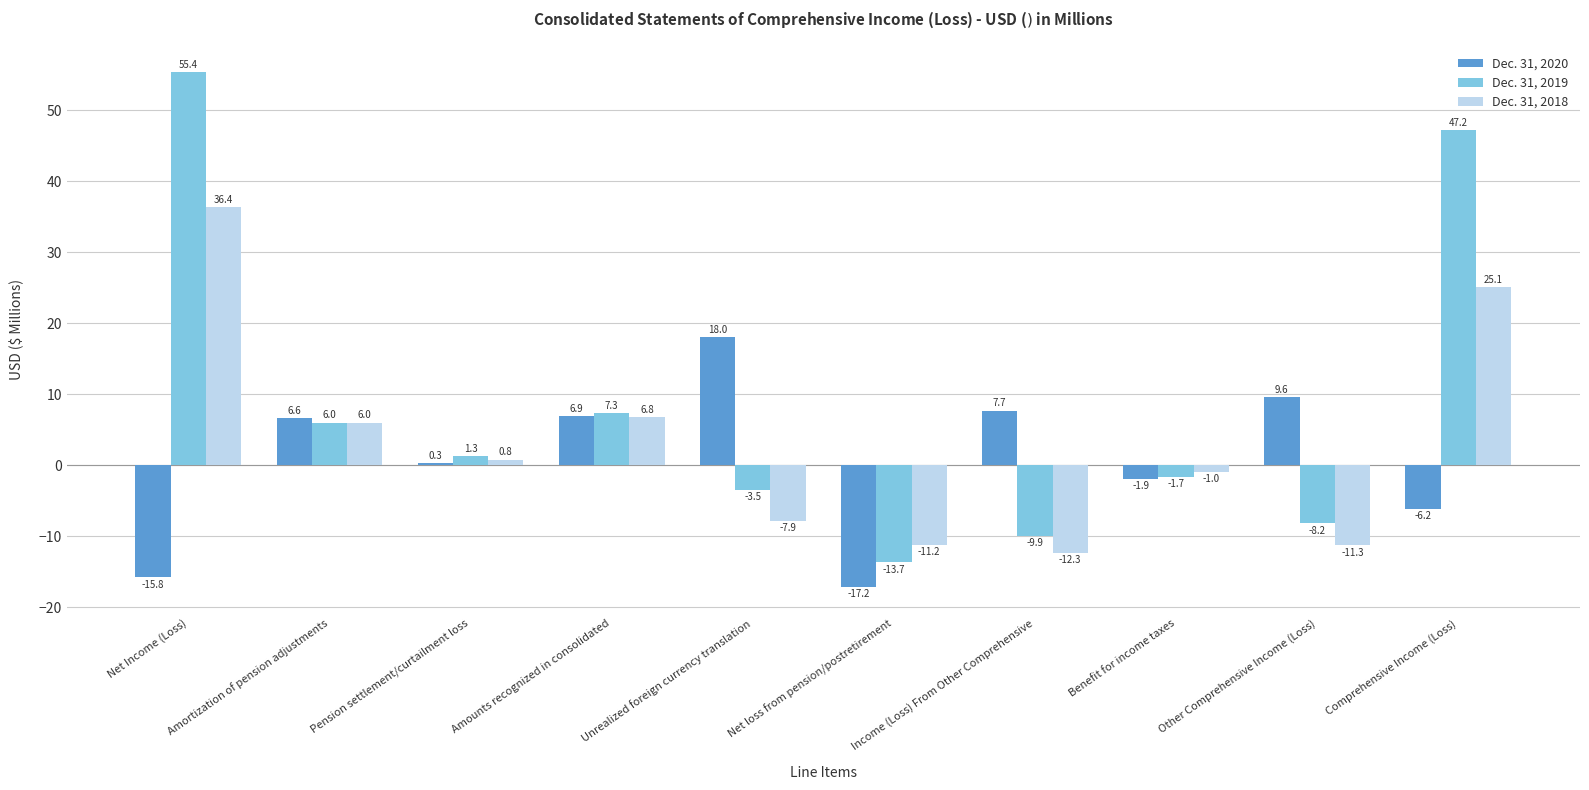

At Pension settlement/curtailment loss, list the series in order from smallest to largest.

Dec. 31, 2020, Dec. 31, 2018, Dec. 31, 2019